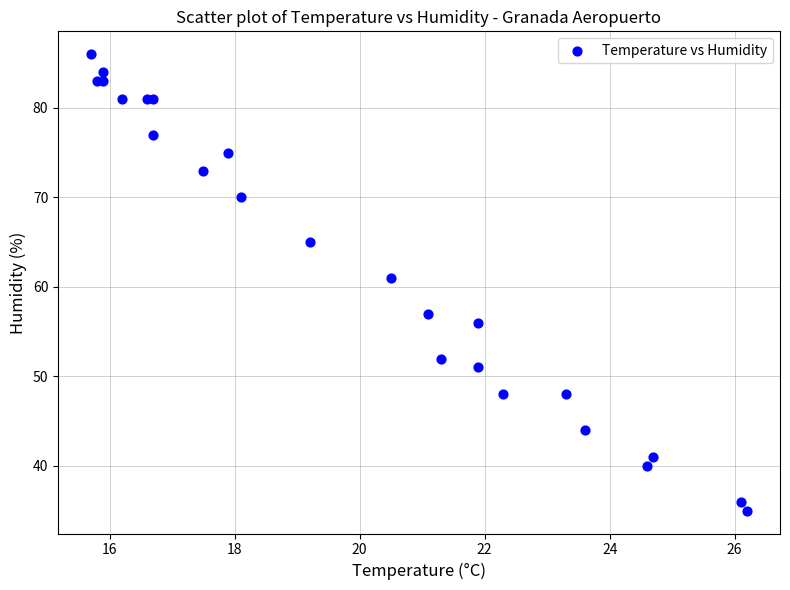

What Y value in the scatter plot is closest to 60?

61